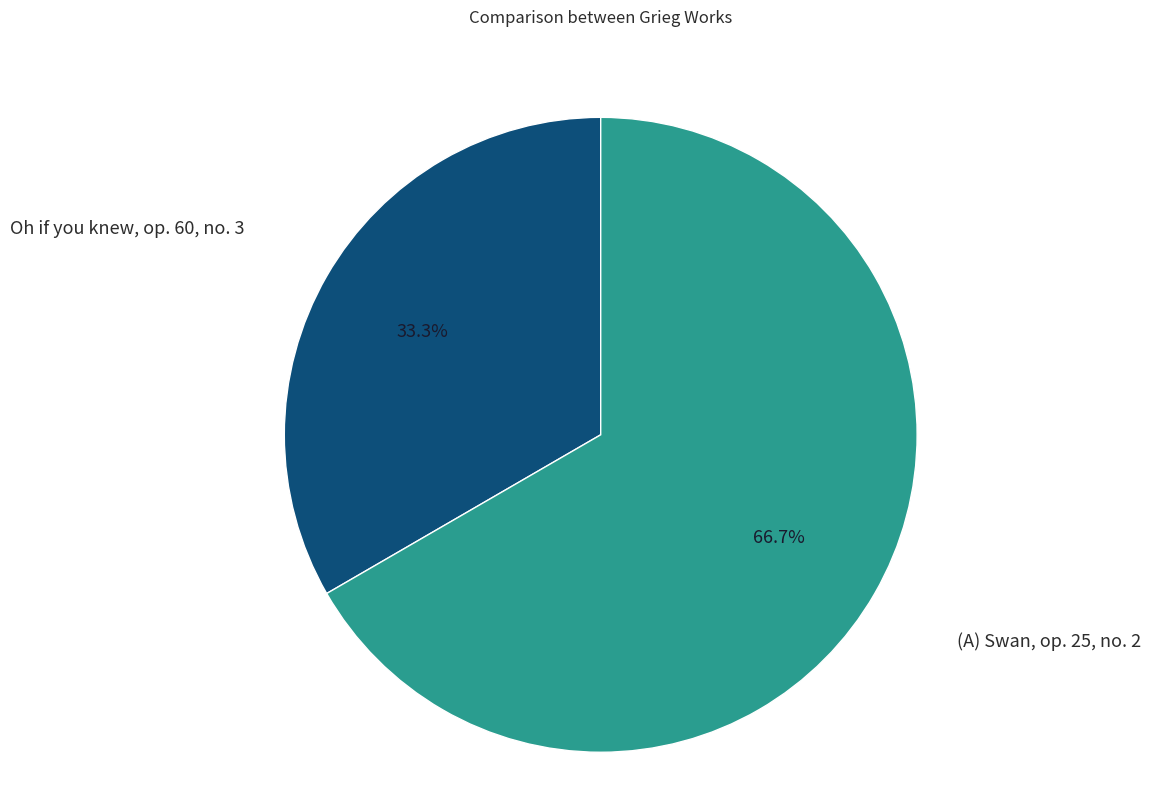

How many slices are in this pie chart?

2